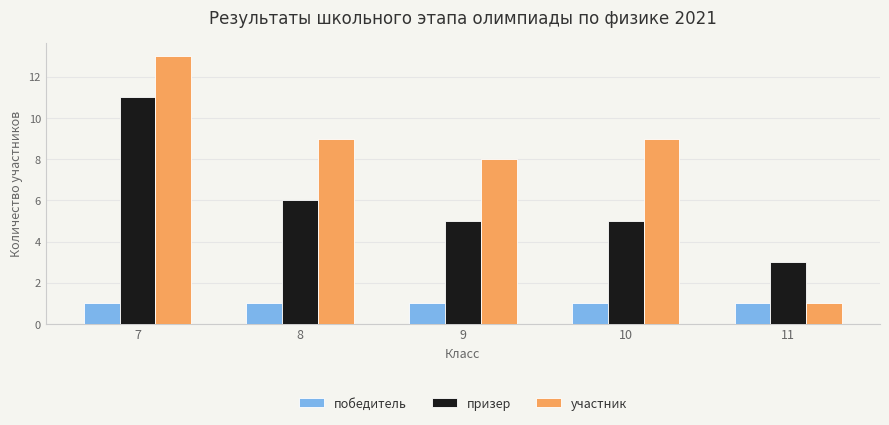

List the series in order of their peak value, lowest first.

победитель, призер, участник